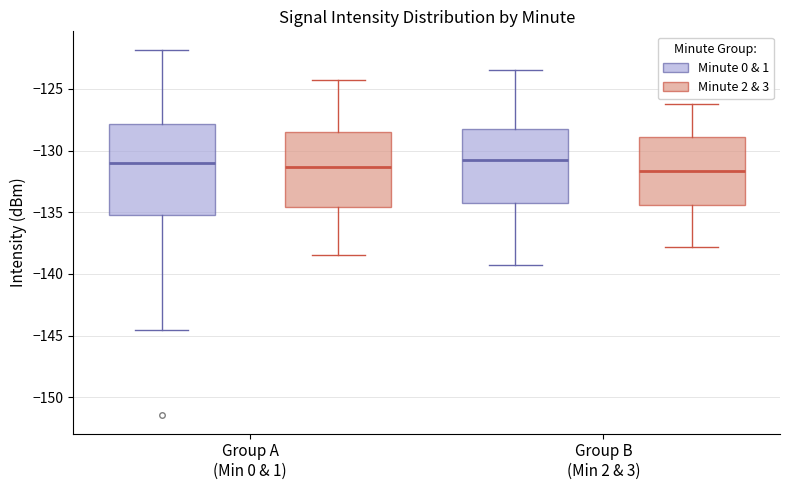

Reading left to right, read every box against the y-axis: the position of its median line, the range the box covers, and the ends of its whiskers. The values are not printed on the chart, so give them approximately, as read against the axis.

Group A (Min 0 & 1) (Minute 0 & 1): median -131.0, box -135.5 to -128.0, whiskers -144.5 to -122.0
Group A (Min 0 & 1) (Minute 2 & 3): median -131.5, box -134.5 to -128.5, whiskers -138.5 to -124.5
Group B (Min 2 & 3) (Minute 0 & 1): median -130.5, box -134.0 to -128.0, whiskers -139.5 to -123.5
Group B (Min 2 & 3) (Minute 2 & 3): median -131.5, box -134.5 to -129.0, whiskers -138.0 to -126.0